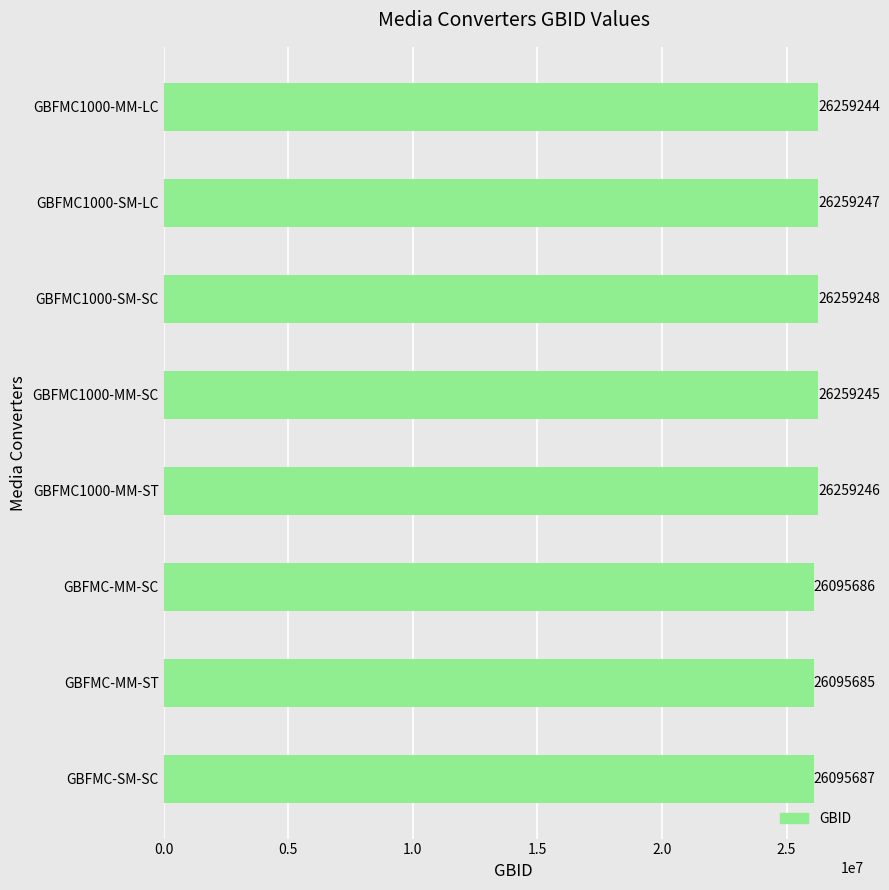

Rank the categories by value from lowest to highest.

GBFMC-MM-ST, GBFMC-MM-SC, GBFMC-SM-SC, GBFMC1000-MM-LC, GBFMC1000-MM-SC, GBFMC1000-MM-ST, GBFMC1000-SM-LC, GBFMC1000-SM-SC